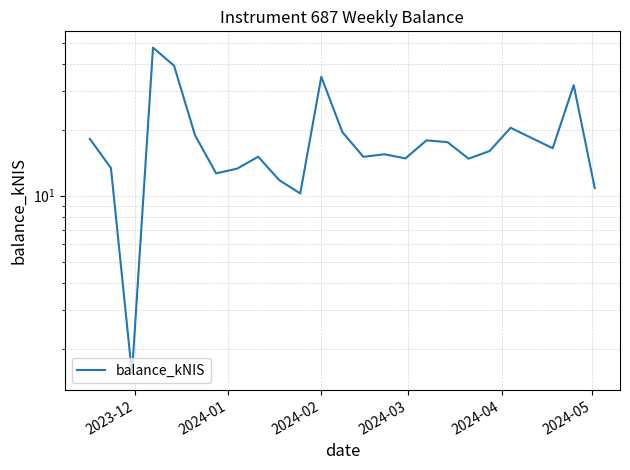

Is this an area chart (filled region under the line)?

No